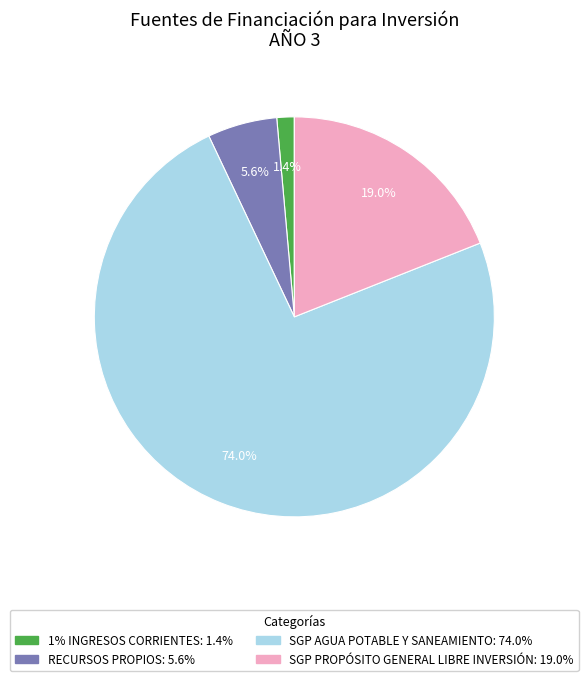

What percentage is the SGP PROPÓSITO GENERAL LIBRE INVERSIÓN slice, to the nearest percent?

19%